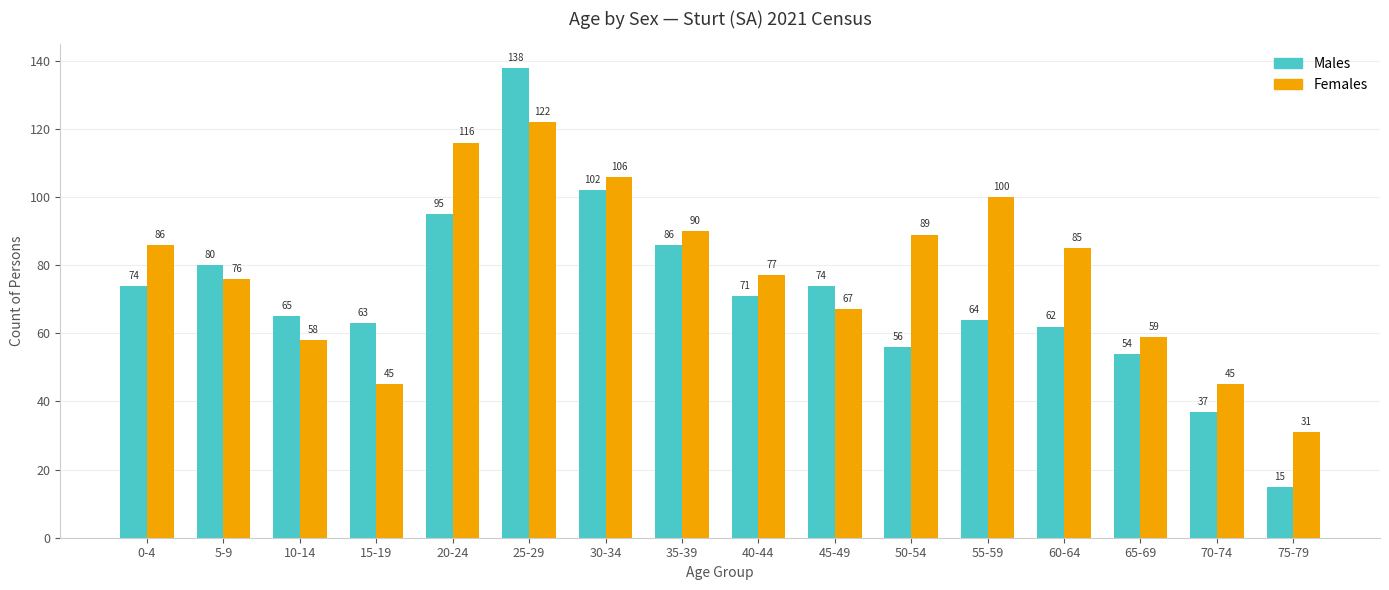

Between 0-4 and 75-79, which series saw the biggest shift?

Males